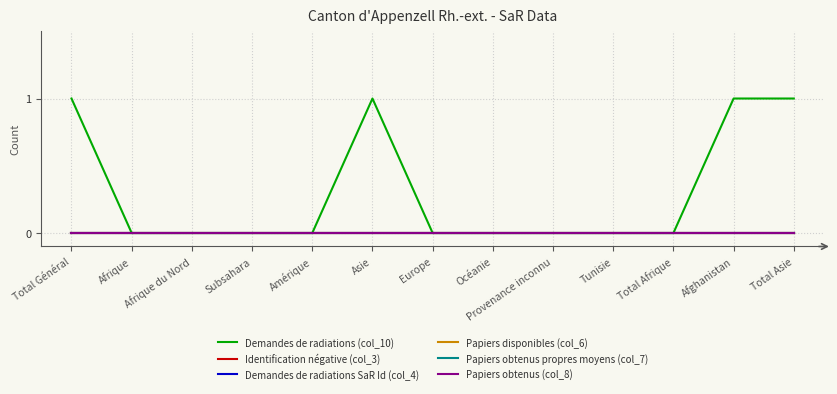

Does the chart display data point markers on the line(s)?

No